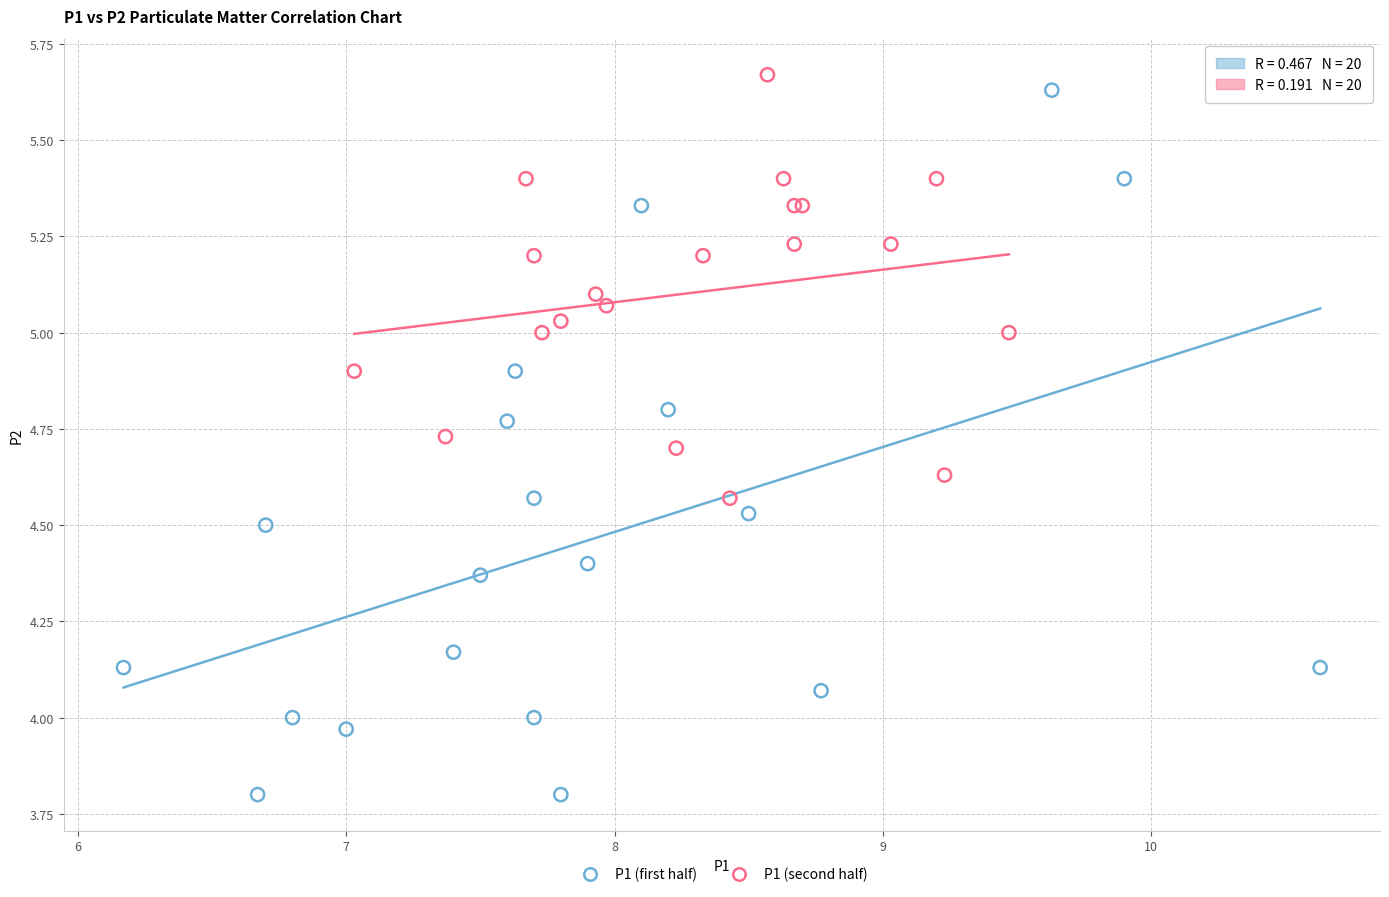

Which series has the widest spread of Y values?

P1 (first half)